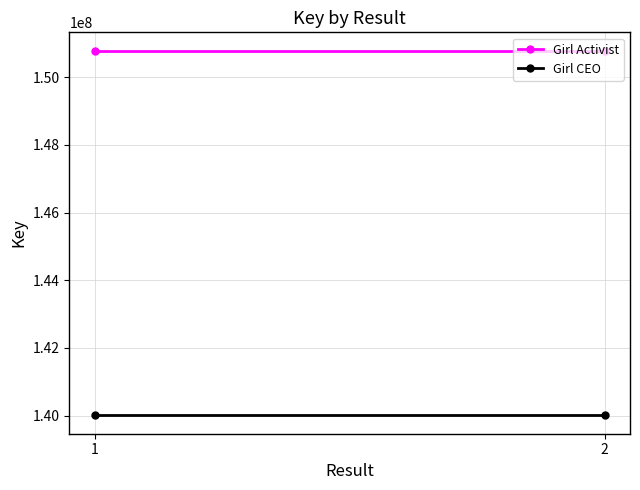

What is the sum of the Girl Activist values at 1 and 2?

301583234